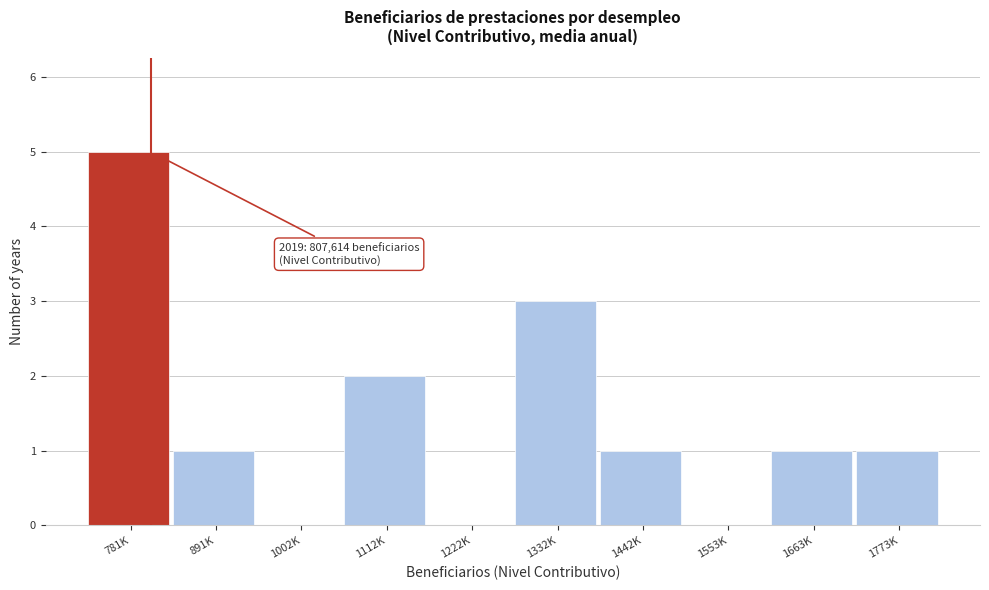

Reading left to right, transcribe all the data shown in this chart.

781K=5	891K=1	1002K=0	1112K=2	1222K=0	1332K=3	1442K=1	1553K=0	1663K=1	1773K=1